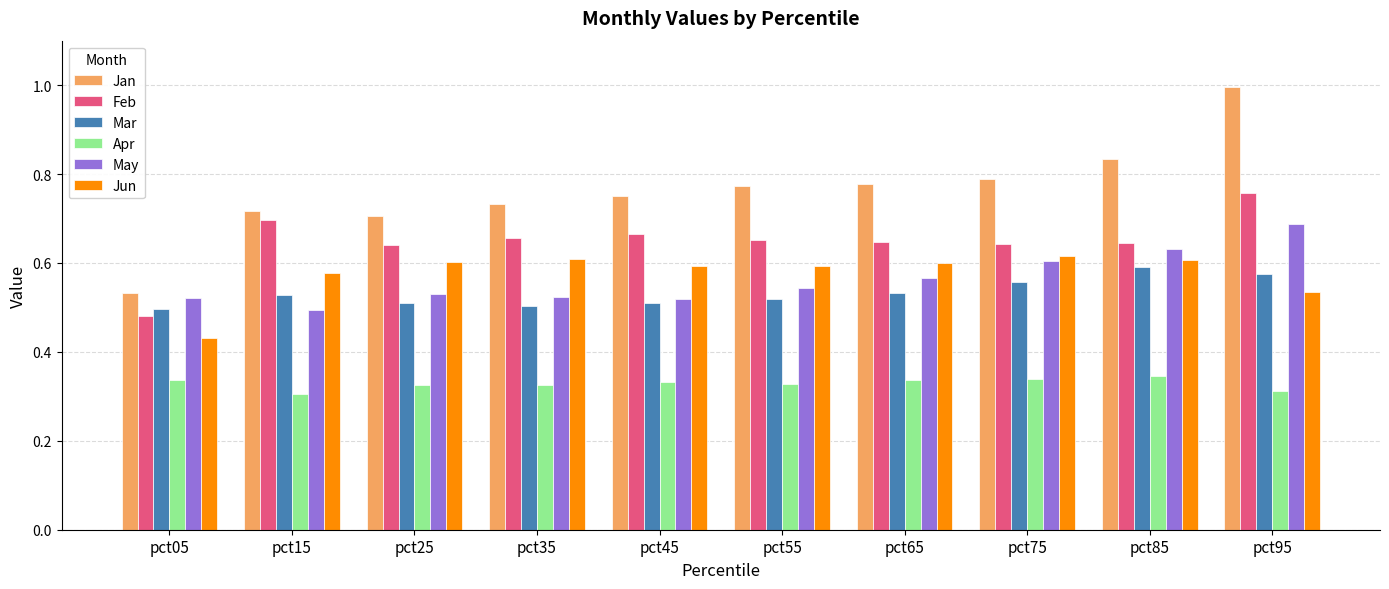

Between pct05 and pct35, which series saw the biggest shift?

Jan